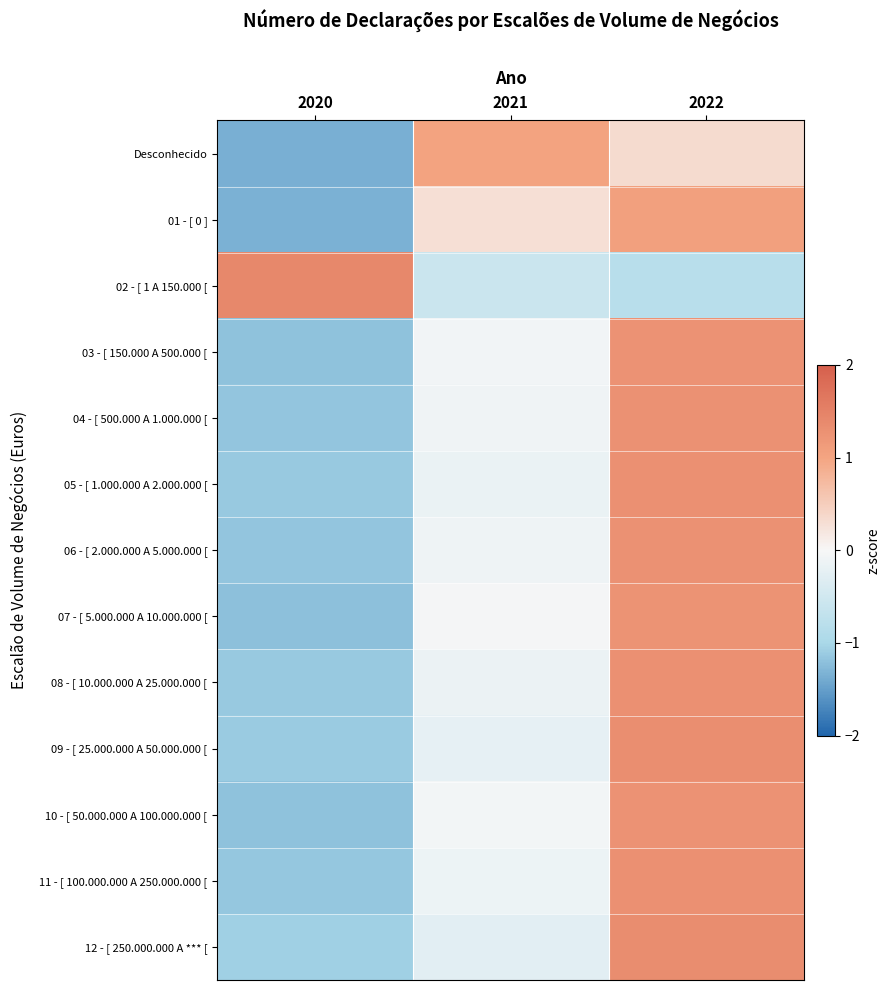

Reading left to right, extract all data points from this chart.

Desconhecido: 2020=-1.4	2021=1.0	2022=0.3
01 - [ 0 ]: 2020=-1.3	2021=0.3	2022=1.1
02 - [ 1 A 150.000 [: 2020=1.4	2021=-0.6	2022=-0.8
03 - [ 150.000 A 500.000 [: 2020=-1.2	2021=-0.1	2022=1.3
04 - [ 500.000 A 1.000.000 [: 2020=-1.2	2021=-0.1	2022=1.3
05 - [ 1.000.000 A 2.000.000 [: 2020=-1.1	2021=-0.2	2022=1.3
06 - [ 2.000.000 A 5.000.000 [: 2020=-1.2	2021=-0.1	2022=1.3
07 - [ 5.000.000 A 10.000.000 [: 2020=-1.2	2021=-0.0	2022=1.2
08 - [ 10.000.000 A 25.000.000 [: 2020=-1.1	2021=-0.2	2022=1.3
09 - [ 25.000.000 A 50.000.000 [: 2020=-1.1	2021=-0.2	2022=1.3
10 - [ 50.000.000 A 100.000.000 [: 2020=-1.2	2021=-0.1	2022=1.3
11 - [ 100.000.000 A 250.000.000 [: 2020=-1.1	2021=-0.1	2022=1.3
12 - [ 250.000.000 A *** [: 2020=-1.1	2021=-0.3	2022=1.3